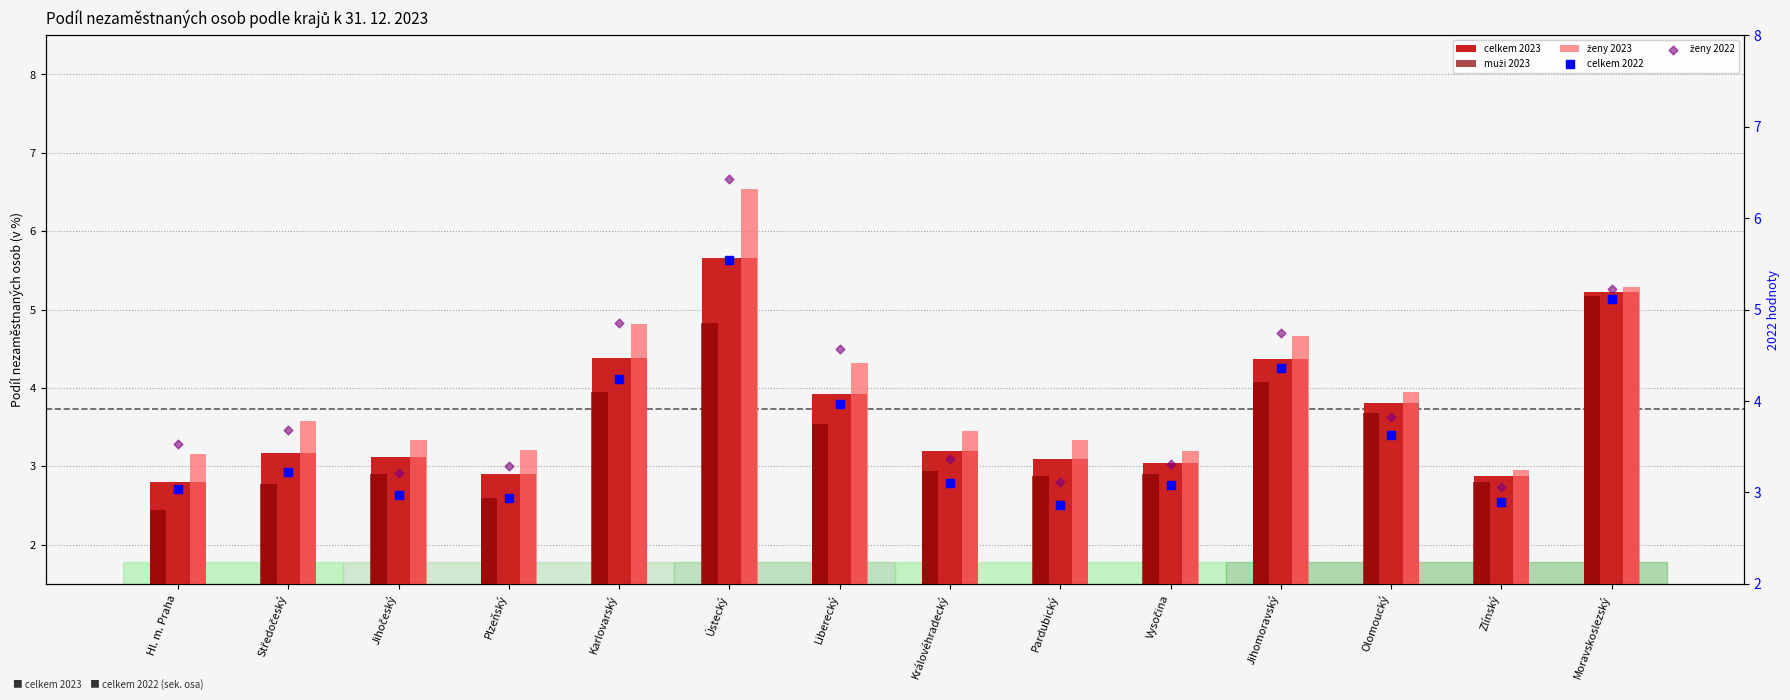

Which series has the widest spread of Y values?

ženy 2023